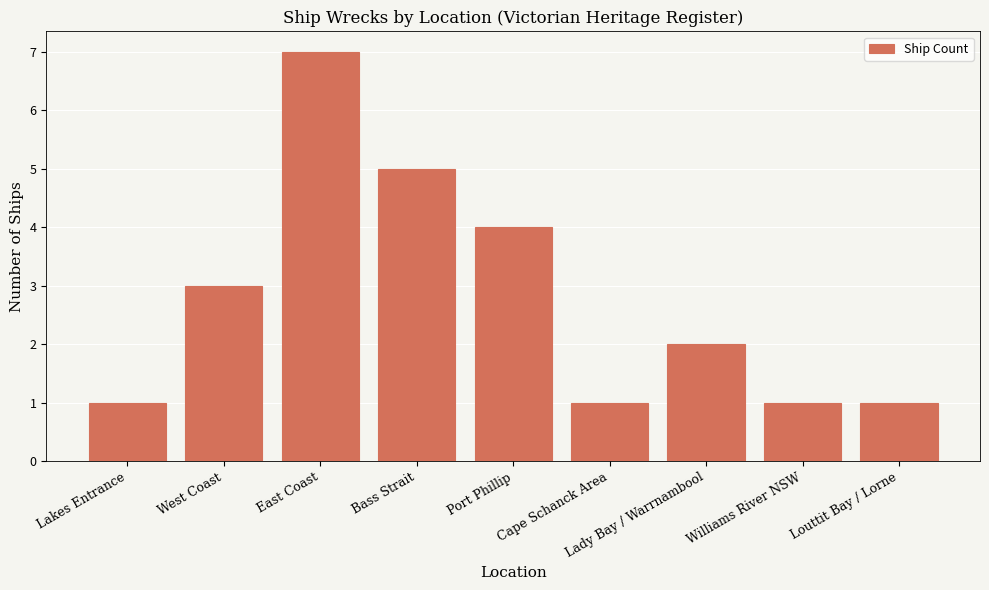

What is the maximum value shown in the chart?

7